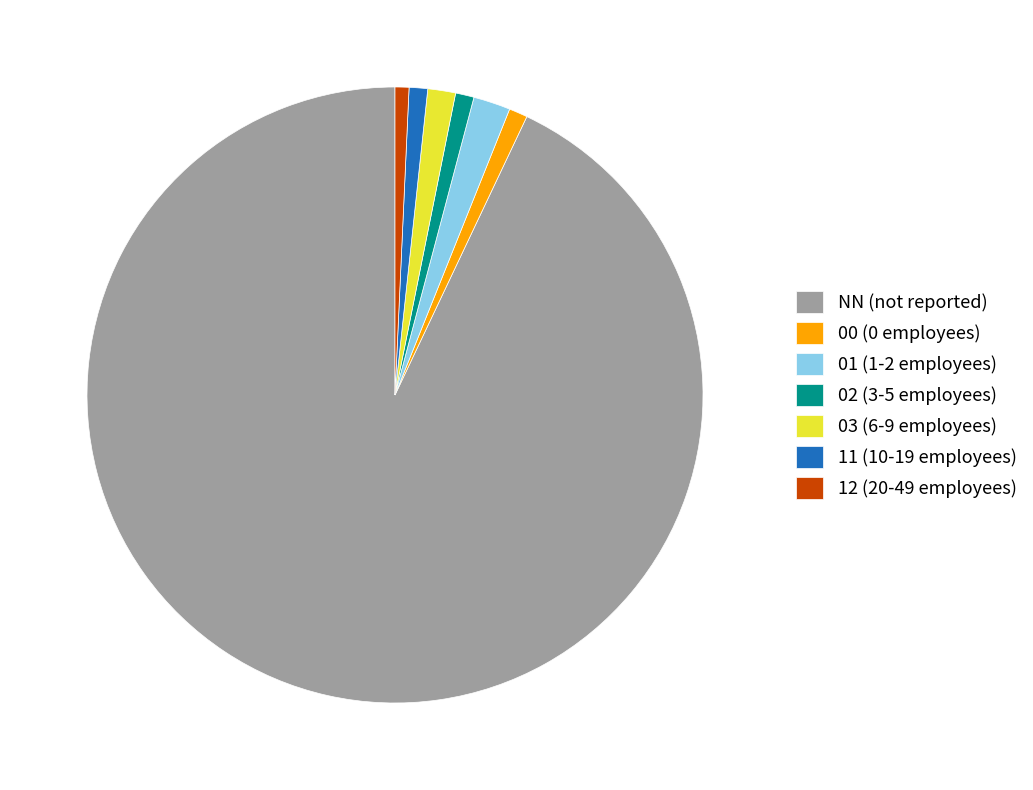

True or false: 12 (20-49 employees) accounts for 1% of the total.

True